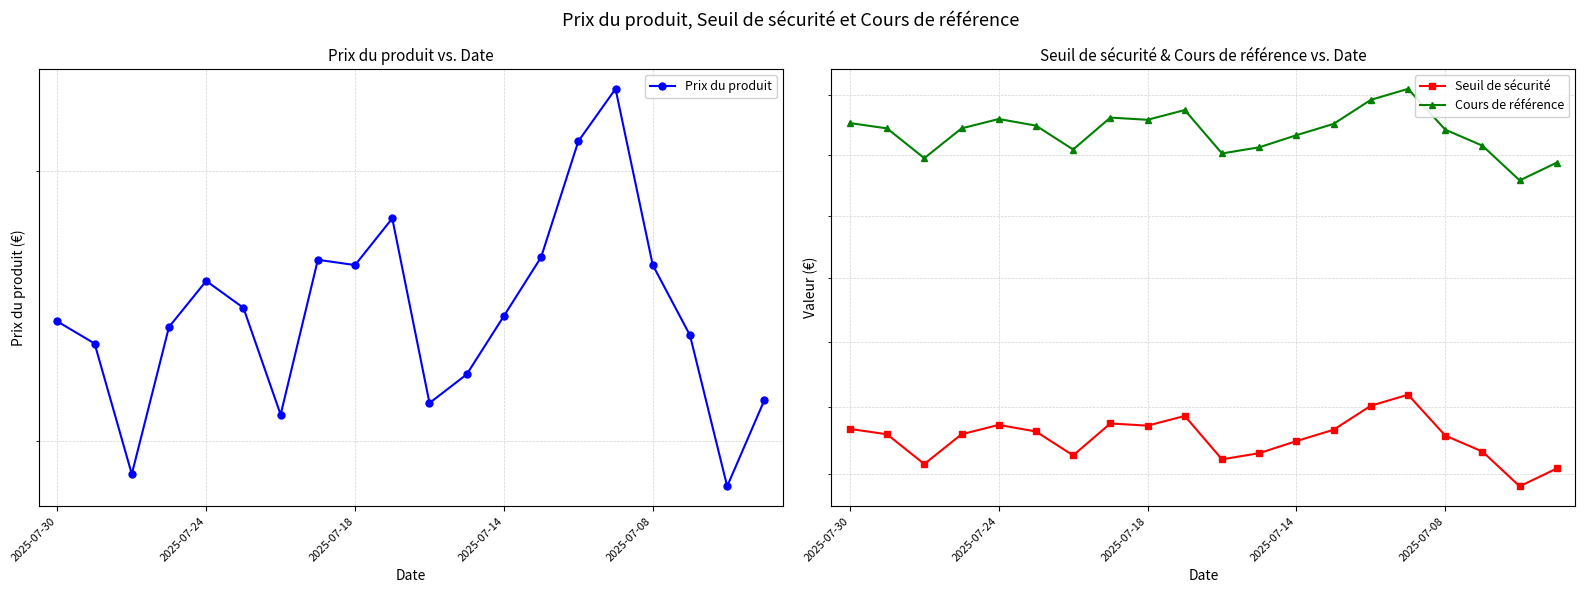

What position from the left is 2025-07-14?

13